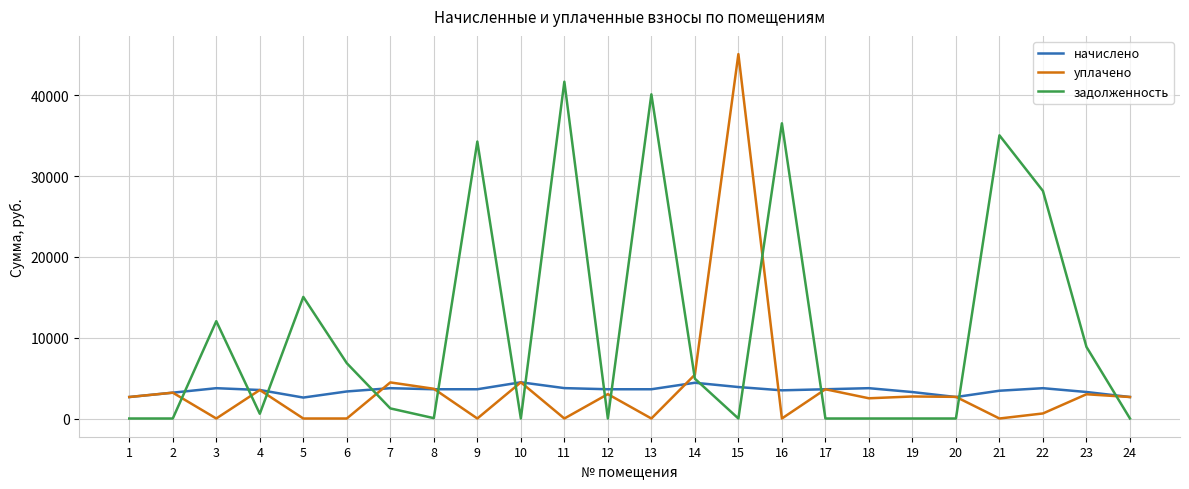

What is the difference between the highest and lowest values at 15?

45082.4